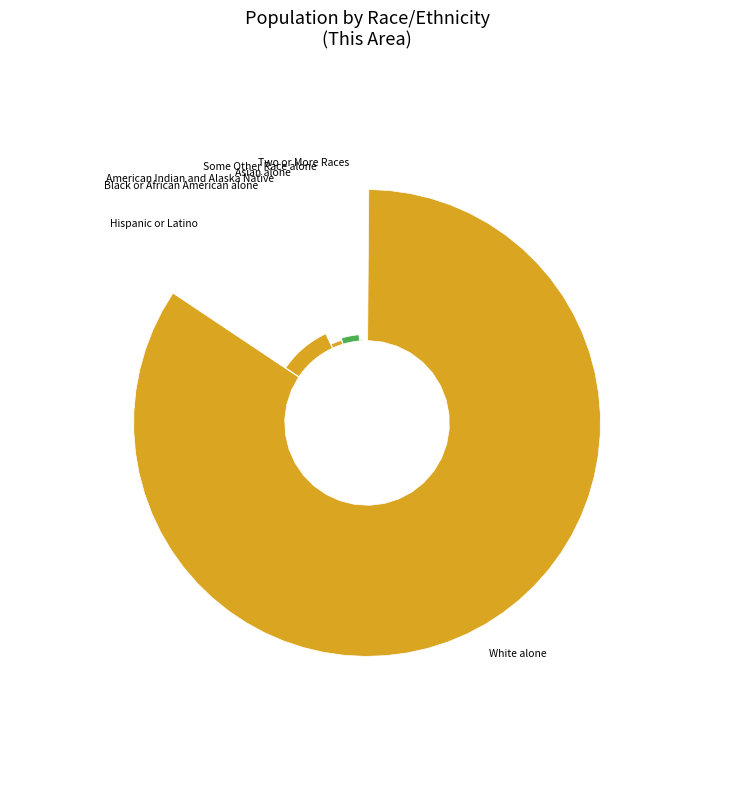

To the nearest percent, what percentage of the pie is Some Other Race alone?

3%